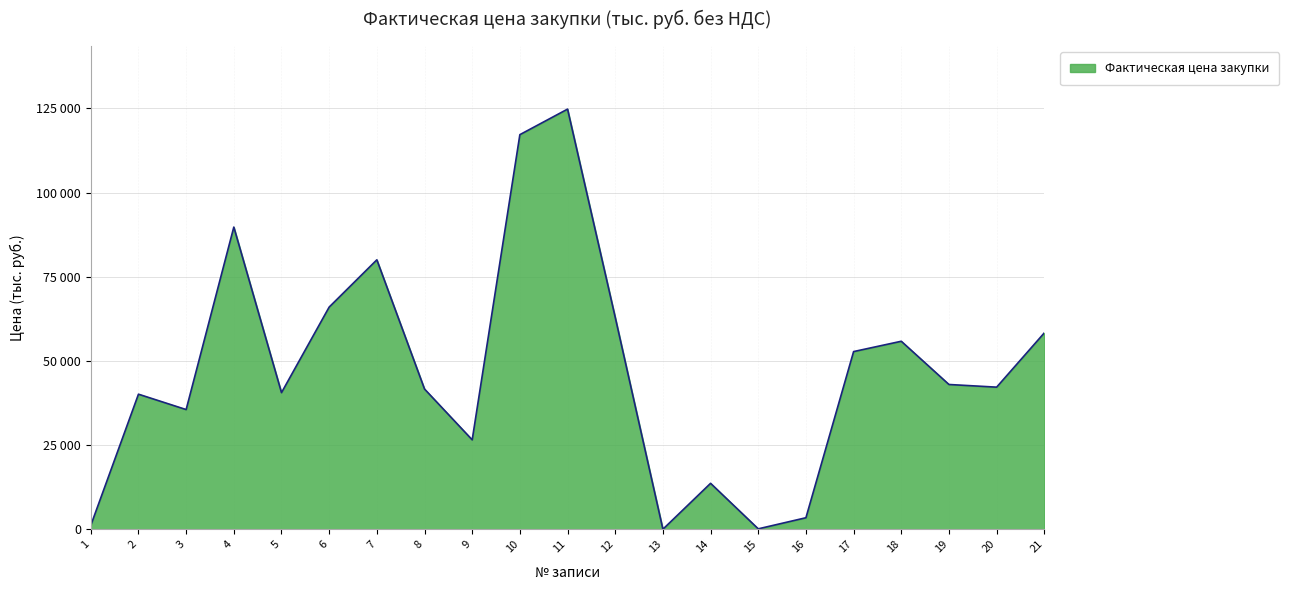

Is this an area chart (filled region under the line)?

Yes